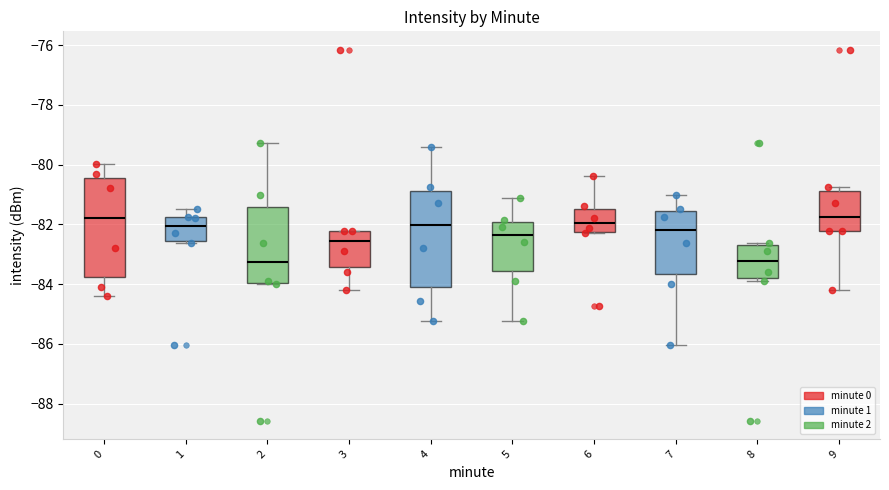

Reading left to right, read every box against the y-axis: the position of its median line, the range the box covers, and the ends of its whiskers. The values are not printed on the chart, so give them approximately, as read against the axis.

0: median -81.8, box -83.8 to -80.4, whiskers -84.4 to -80.0
1: median -82.0, box -82.6 to -81.8, whiskers -82.6 (just below the box's lower edge) to -81.4
2: median -83.2, box -84.0 to -81.4, whiskers -84.0 to -79.2
3: median -82.6, box -83.4 to -82.2, whiskers -84.2 to -82.2
4: median -82.0, box -84.2 to -80.8, whiskers -85.2 to -79.4
5: median -82.4, box -83.6 to -82.0, whiskers -85.2 to -81.2
6: median -82.0, box -82.2 to -81.4, whiskers -82.2 to -80.4
7: median -82.2, box -83.6 to -81.6, whiskers -86.0 to -81.0
8: median -83.2, box -83.8 to -82.8, whiskers -83.8 (just below the box's lower edge) to -82.6
9: median -81.8, box -82.2 to -80.8, whiskers -84.2 to -80.8 (just above the box's upper edge)